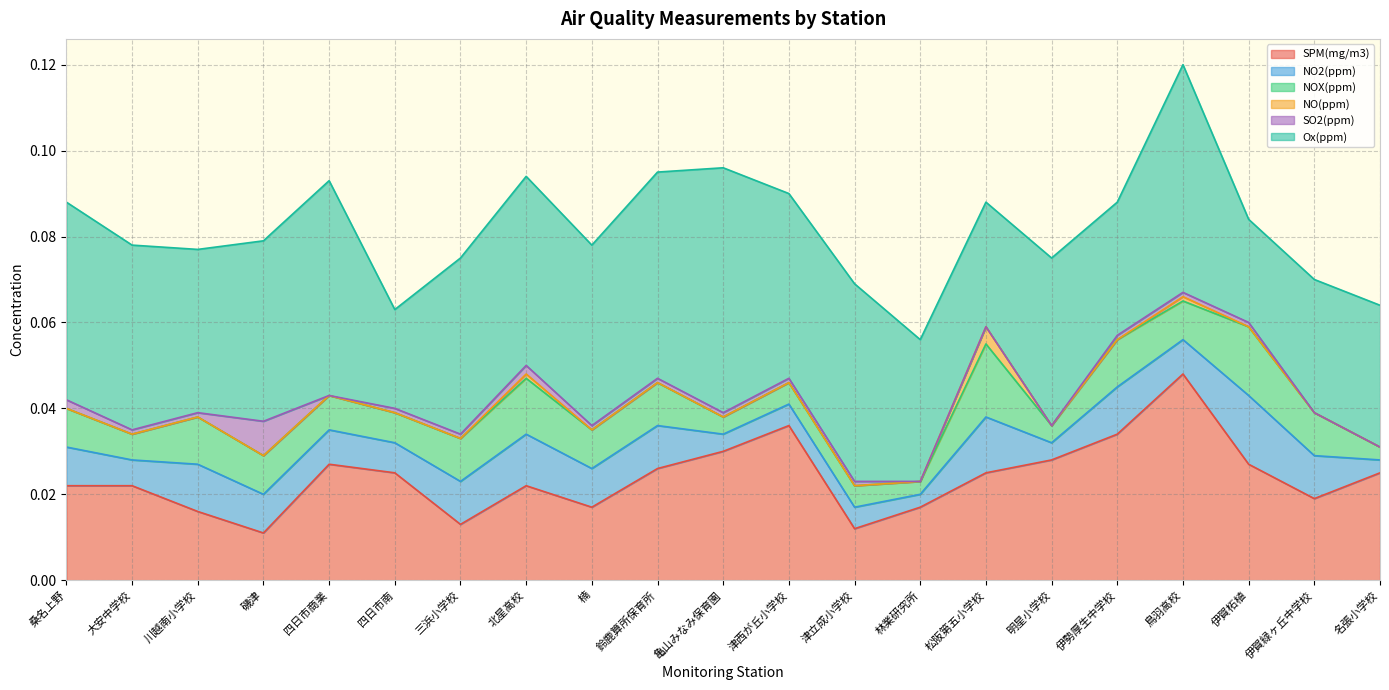

What is the label of the 2nd point from the right?

伊賀緑ヶ丘中学校